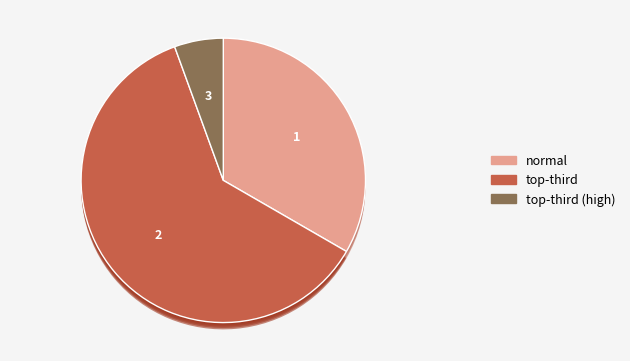

How many slices are in this pie chart?

3